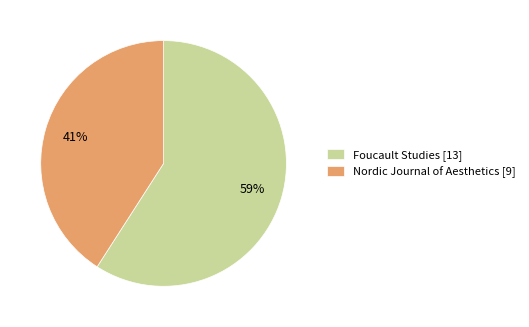

Is there any slice that represents more than half of the pie?

Yes